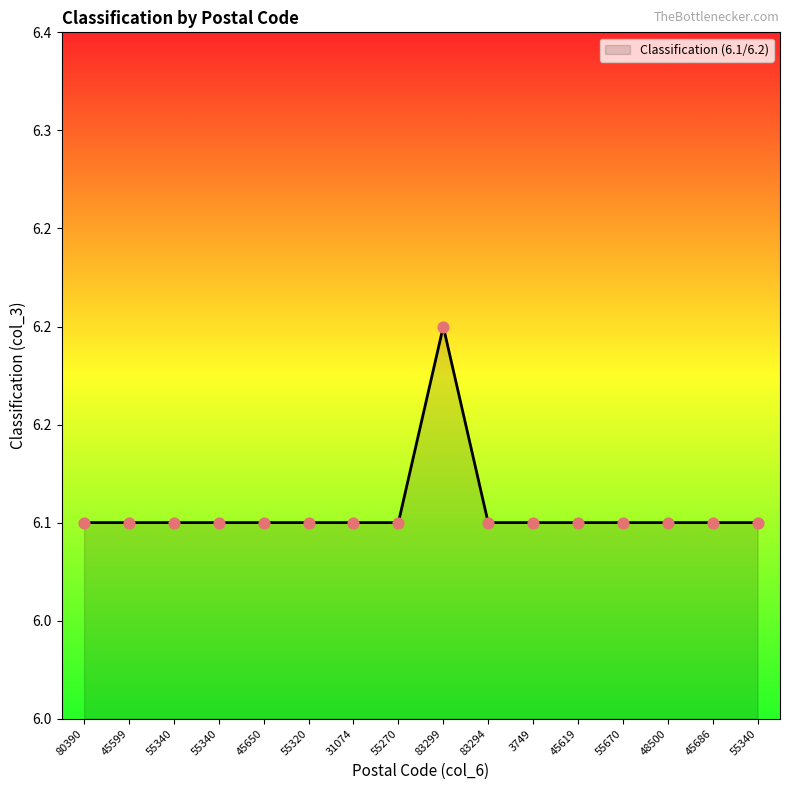

What is the ratio of the value at 45619 to the value at 48500?

1.0